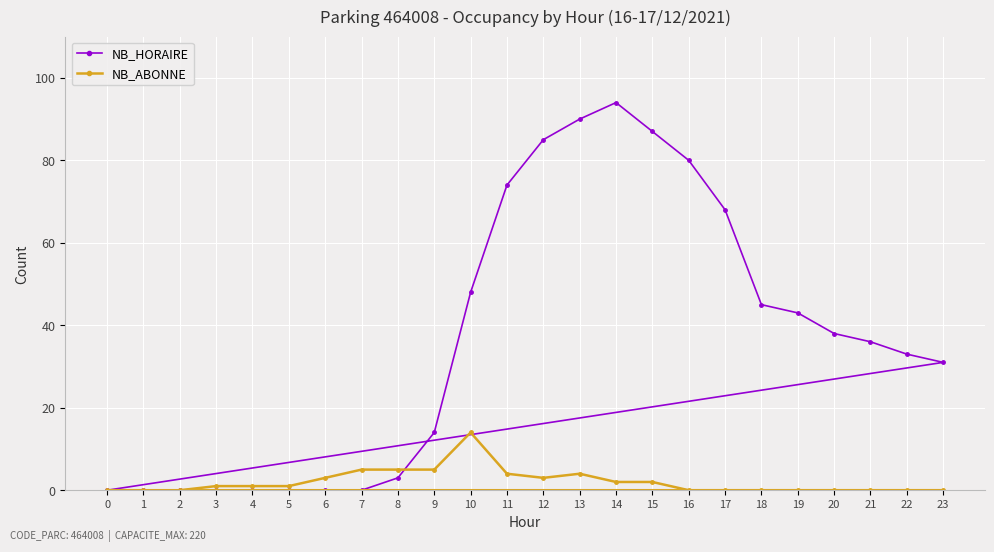

Reading right to left, list all the values displayed in this chart.

NB_HORAIRE: 23=31	22=33	21=36	20=38	19=43	18=45	17=68	16=80	15=87	14=94	13=90	12=85	11=74	10=48	9=14	8=3	7=0	6=0	5=0	4=0	3=0	2=0	1=0	0=0
NB_ABONNE: 23=0	22=0	21=0	20=0	19=0	18=0	17=0	16=0	15=2	14=2	13=4	12=3	11=4	10=14	9=5	8=5	7=5	6=3	5=1	4=1	3=1	2=0	1=0	0=0